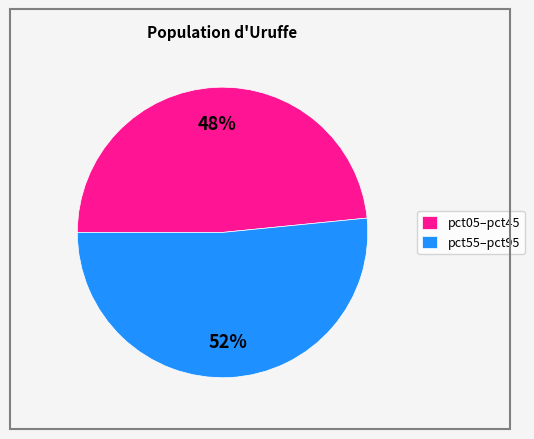

True or false: pct55–pct95 accounts for 52% of the total.

True